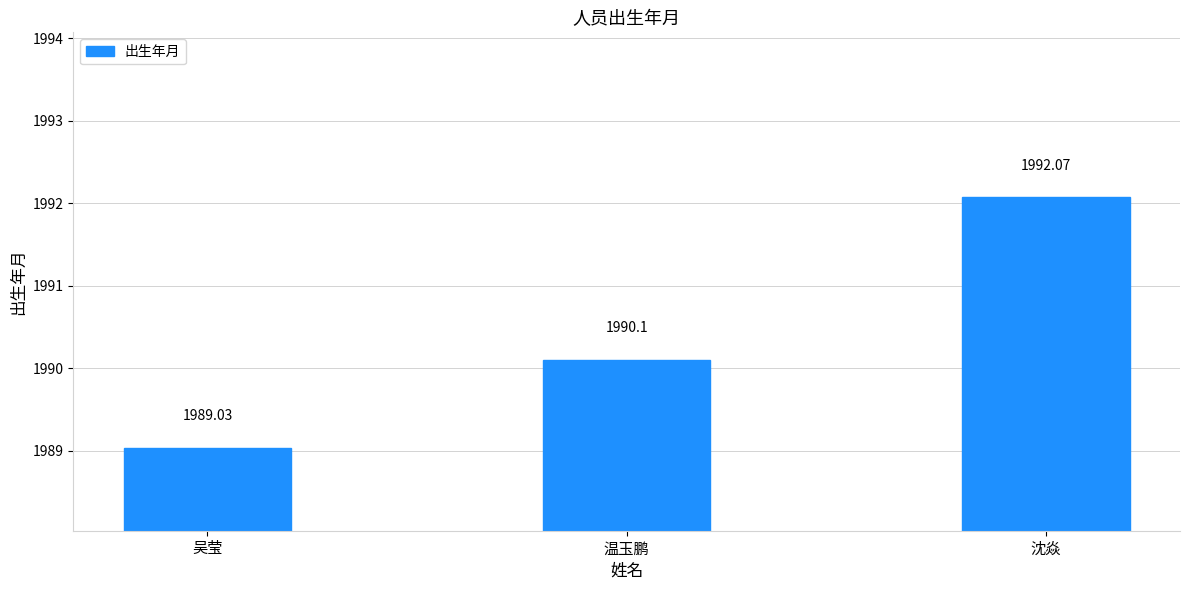

Reading left to right, transcribe all the data shown in this chart.

1989.0	1990.1	1992.1